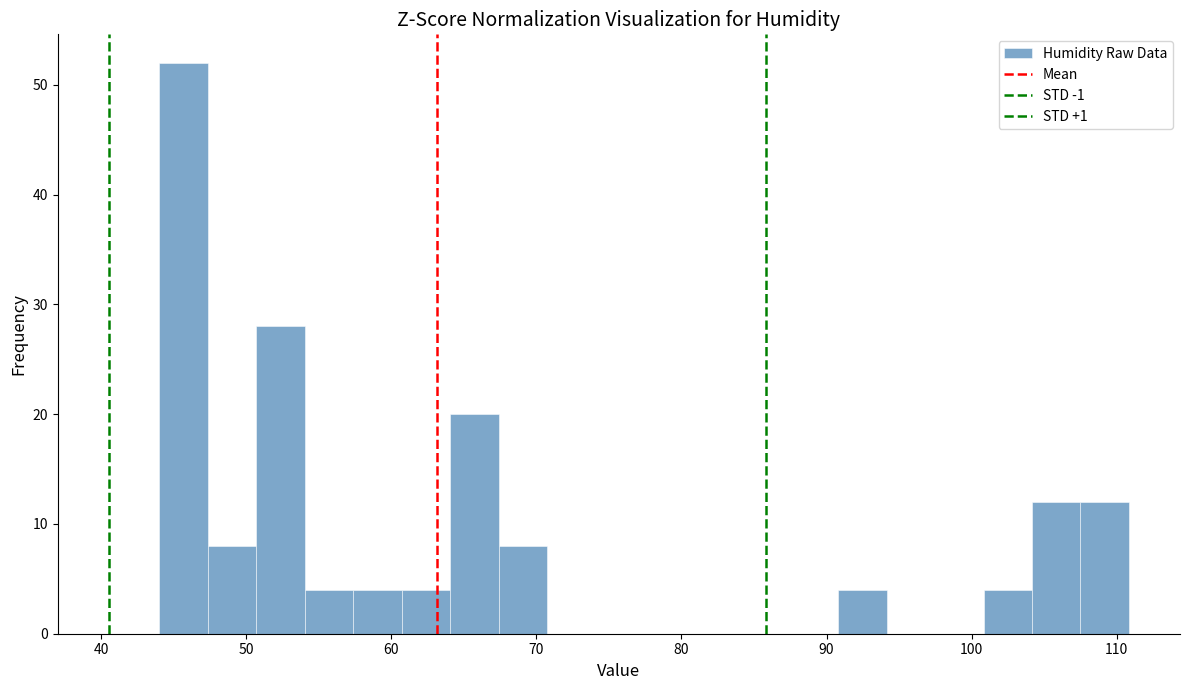

Read against the x-axis, roughly where is the centre of the tallest bar?

46